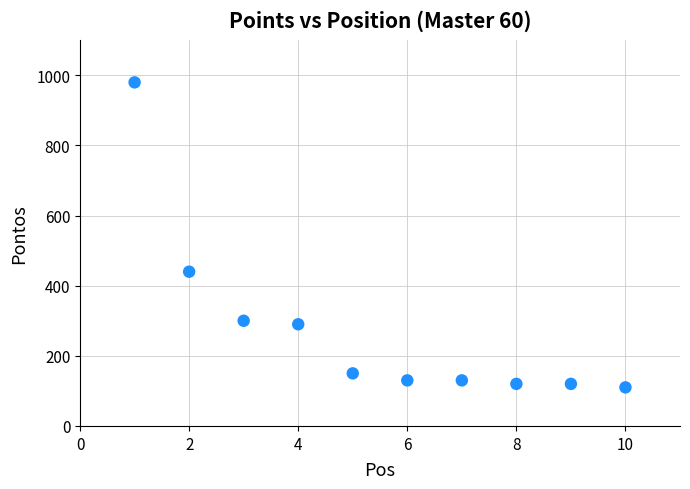

What Y value in the scatter plot is closest to 545?

440